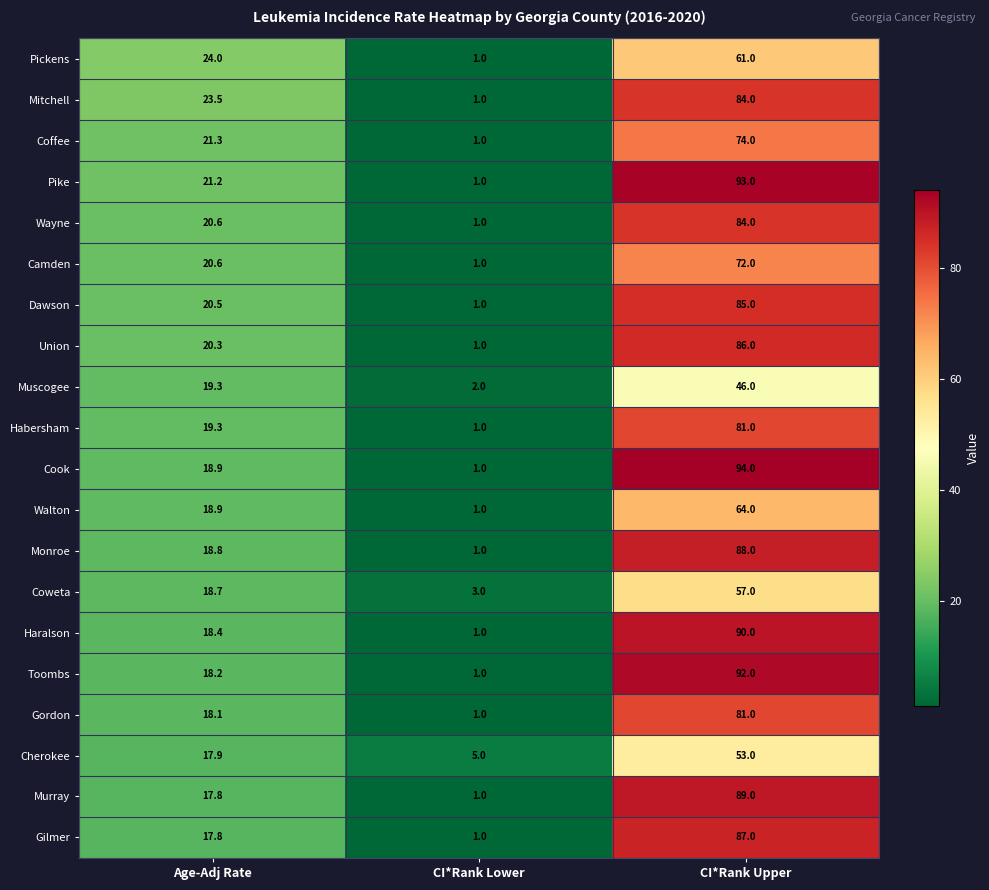

At how many categories does at least one series exceed 28?

1